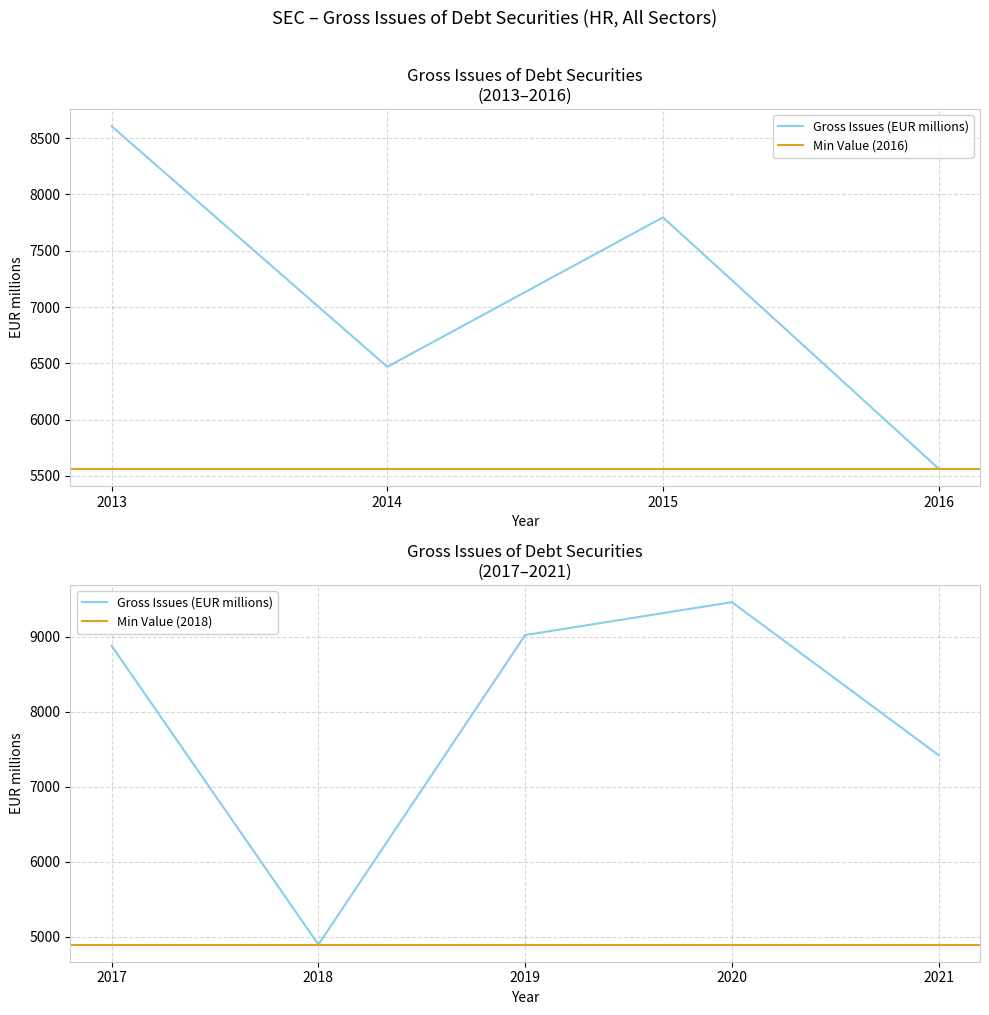

The value at 2020 is 9461.6. True or false?

True